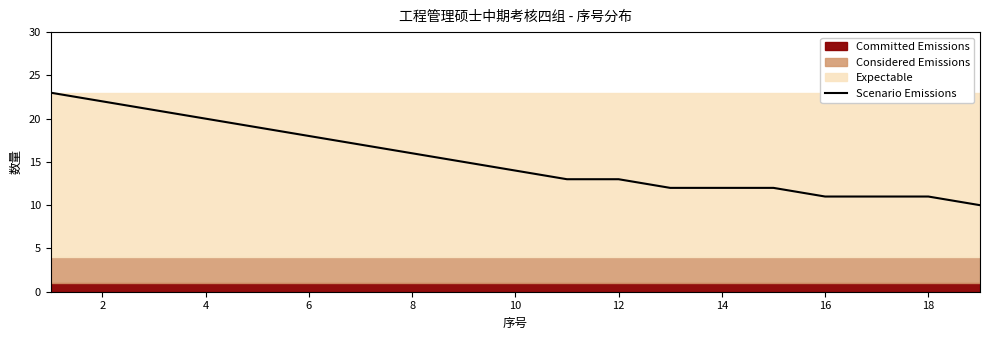

What is the difference between the maximum and second lowest values?

12